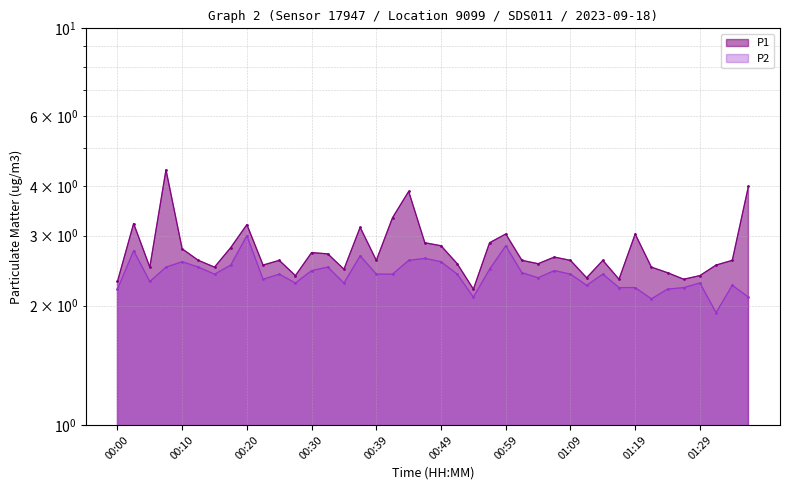

The value of P2 at 00:52 is 1.0. True or false?

False